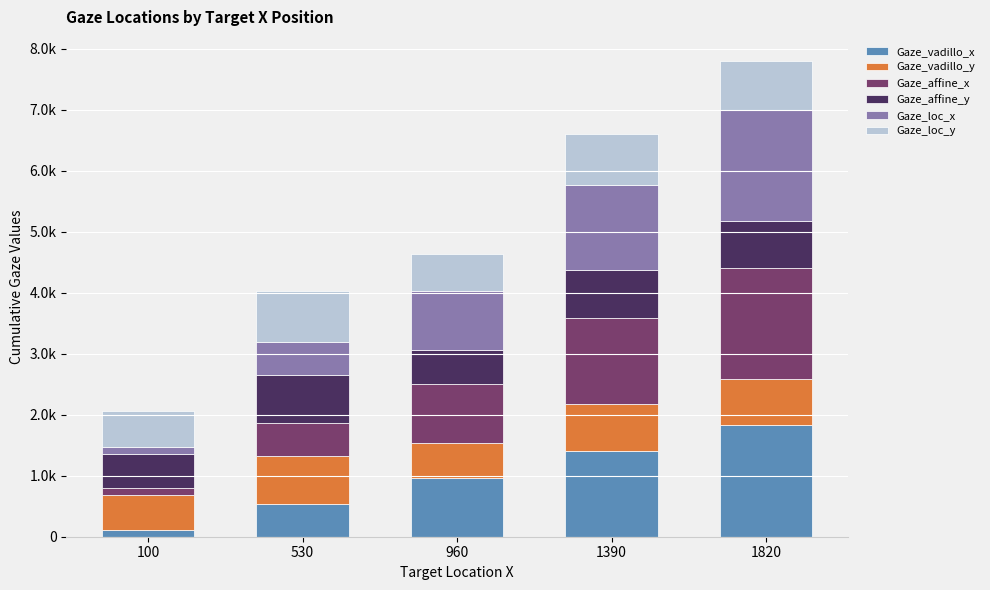

What are all the series names shown in the legend?

Gaze_vadillo_x, Gaze_vadillo_y, Gaze_affine_x, Gaze_affine_y, Gaze_loc_x, Gaze_loc_y